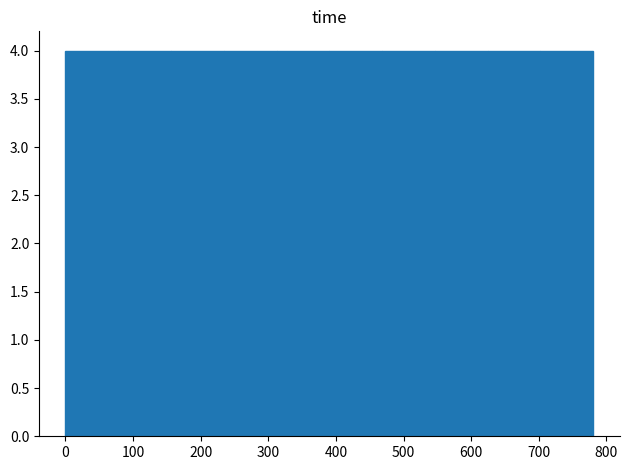

What is the height of the bar covering 620 to 700 on the x-axis? Neither the bar edges nor the heights are printed on the chart, so give them approximately, as read against the axes.

4